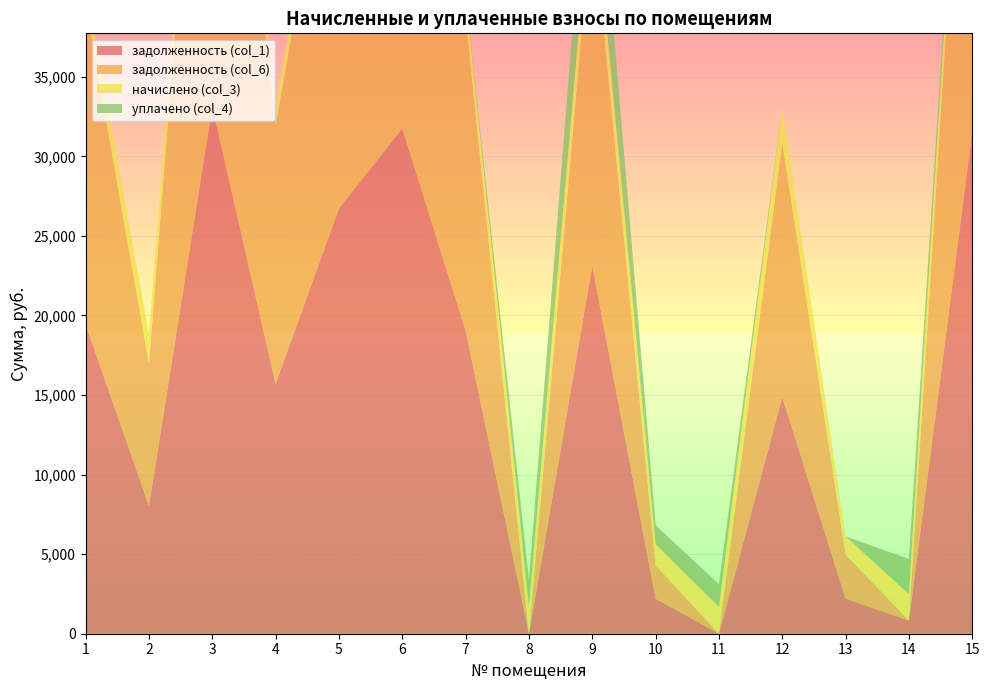

Reading right to left, extract all data points from this chart.

задолженность (col_1): 31541.9	829.5	2204.2	14880.9	0.0	2205.3	23127.3	0.0	19048.7	31748.8	26733.2	15700.5	33121.2	8028.6	19442.1
задолженность (col_6): 32625.2	0.0	2772.5	15980.2	0.0	2090.4	22299.4	0.0	19725.4	32839.3	27651.4	16275.9	34300.5	8950.3	20109.9
начислено (col_3): 2166.7	1658.8	1136.6	2198.7	1683.7	1342.7	2344.3	1690.7	1353.3	2180.9	1836.4	1150.9	2358.5	1843.5	1335.5
уплачено (col_4): 0.0	2212.0	0.0	0.0	1431.0	1179.2	6000.0	1690.7	0.0	0.0	0.0	0.0	0.0	0.0	0.0